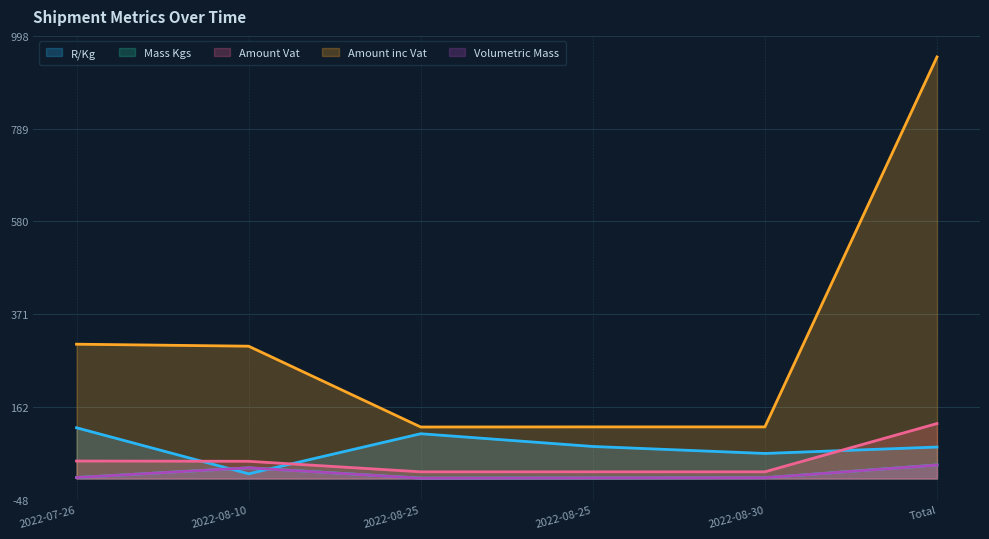

True or false: R/Kg and Amount inc Vat cross at least once.

False